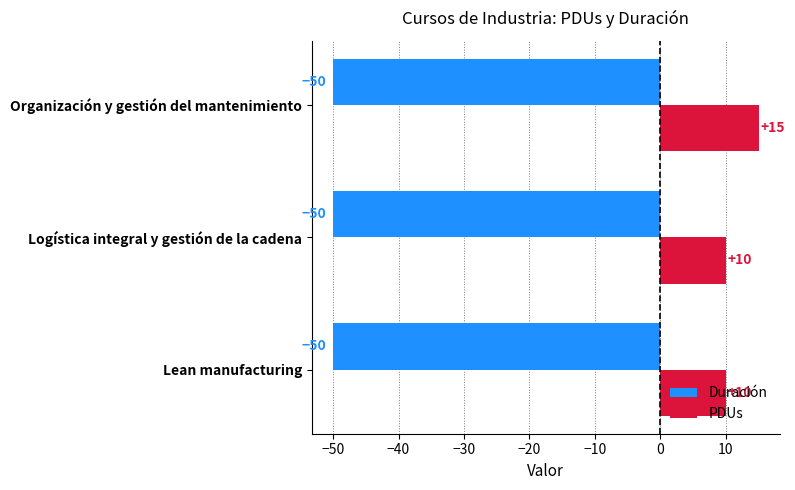

How many PDUs values are between 10 and 15?

3